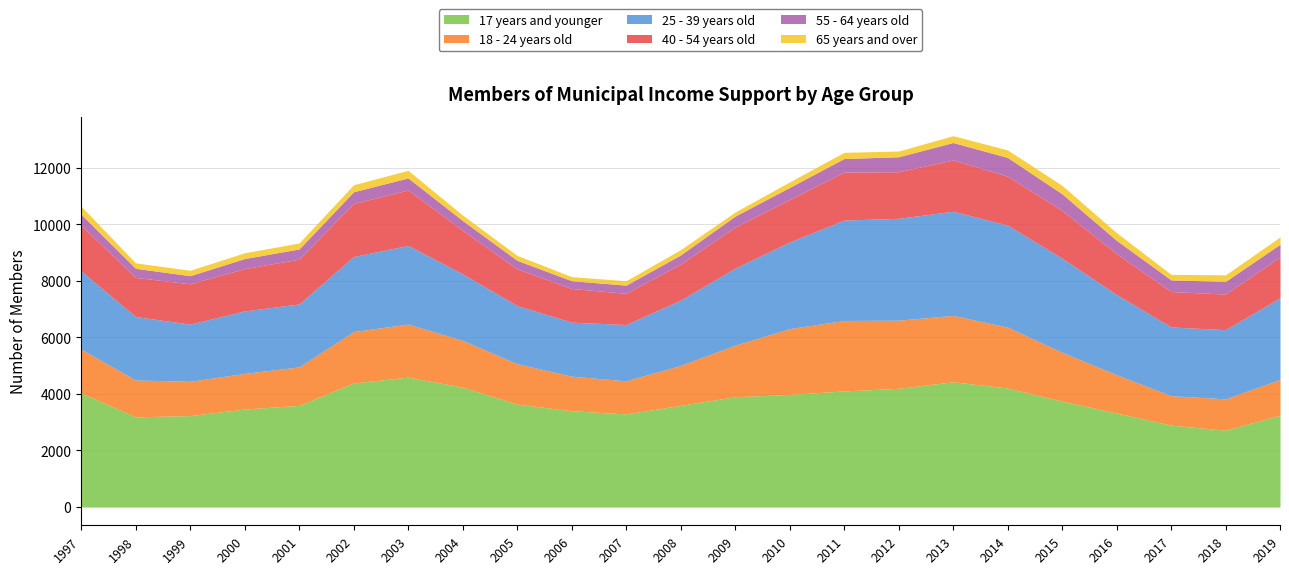

How many lines are shown in the chart?

6